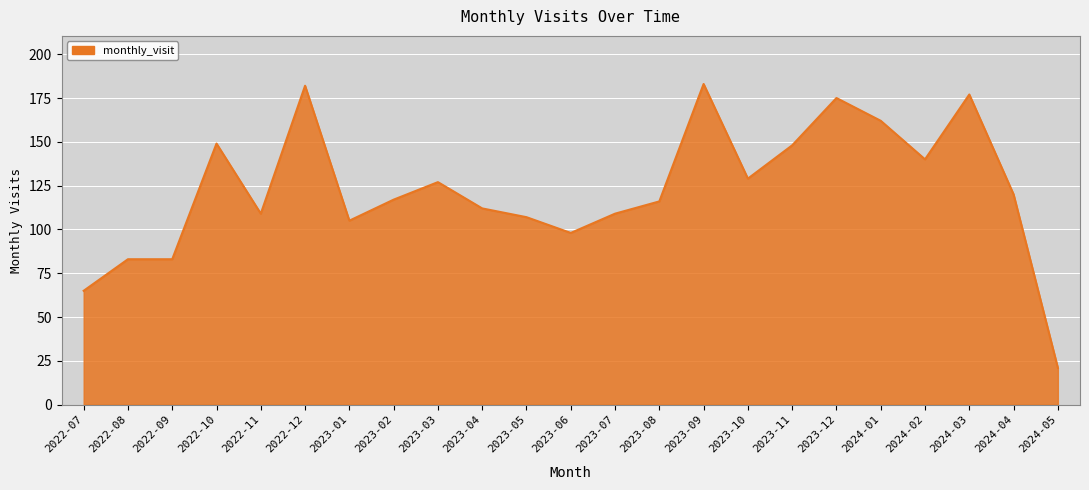

Which label corresponds to the smallest value in the chart?

2024-05